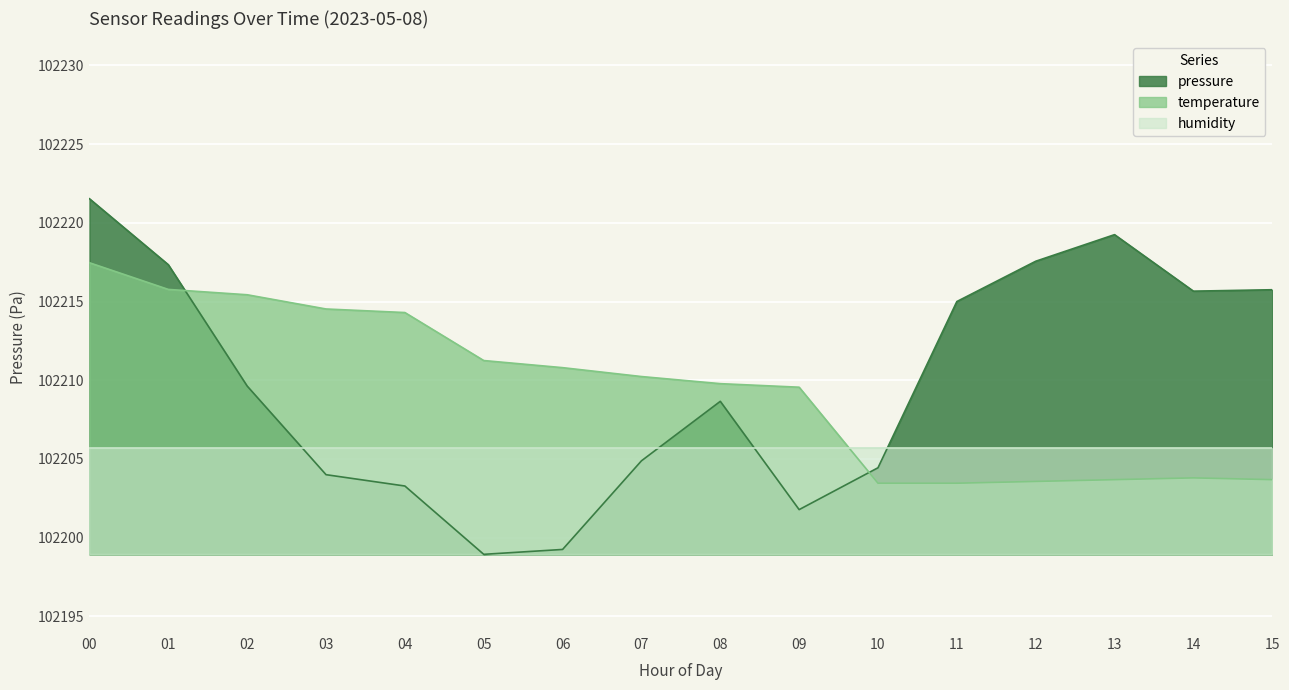

The value of temperature at 10 is 157320.8. True or false?

False